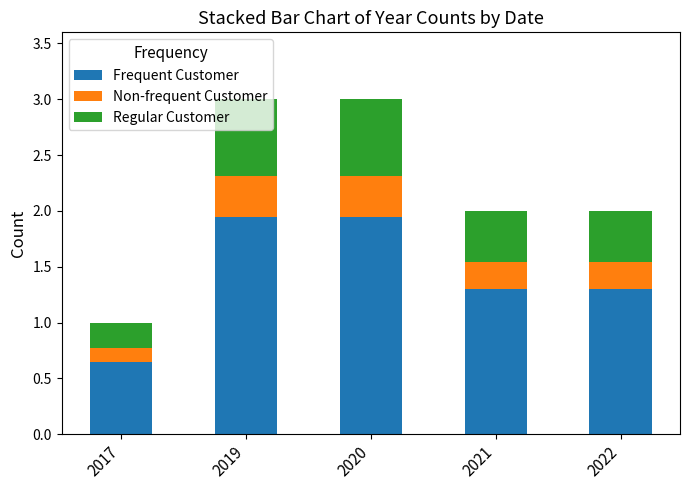

The Frequent Customer series shows 0.7 at 2017. True or false?

True